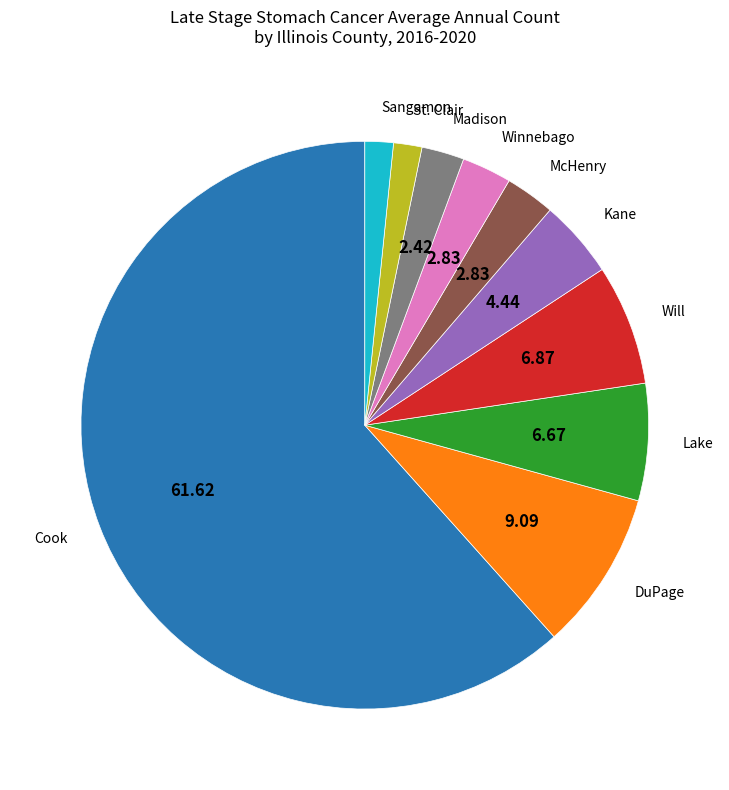

Which has a higher value, St. Clair or Kane?

Kane